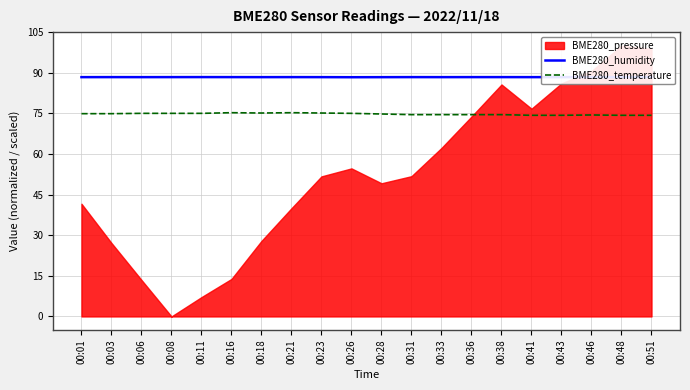

True or false: BME280_humidity and BME280_temperature intersect in this chart.

False